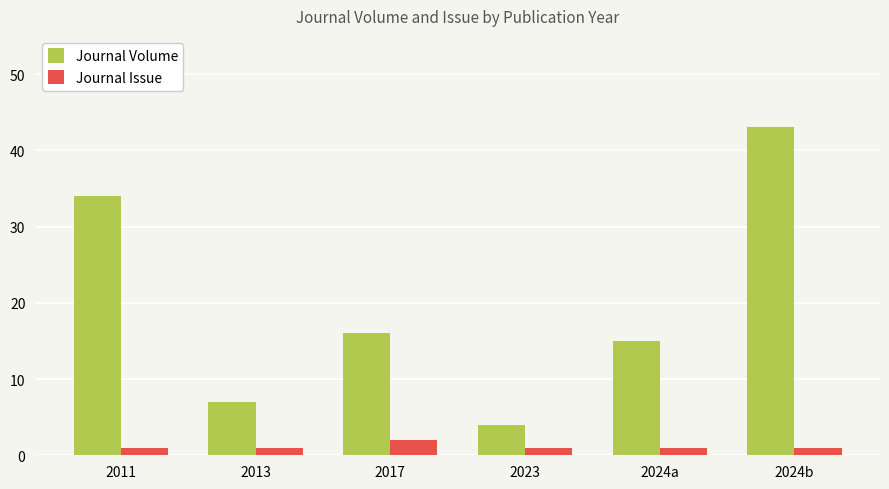

Count the number of data series in this chart.

2